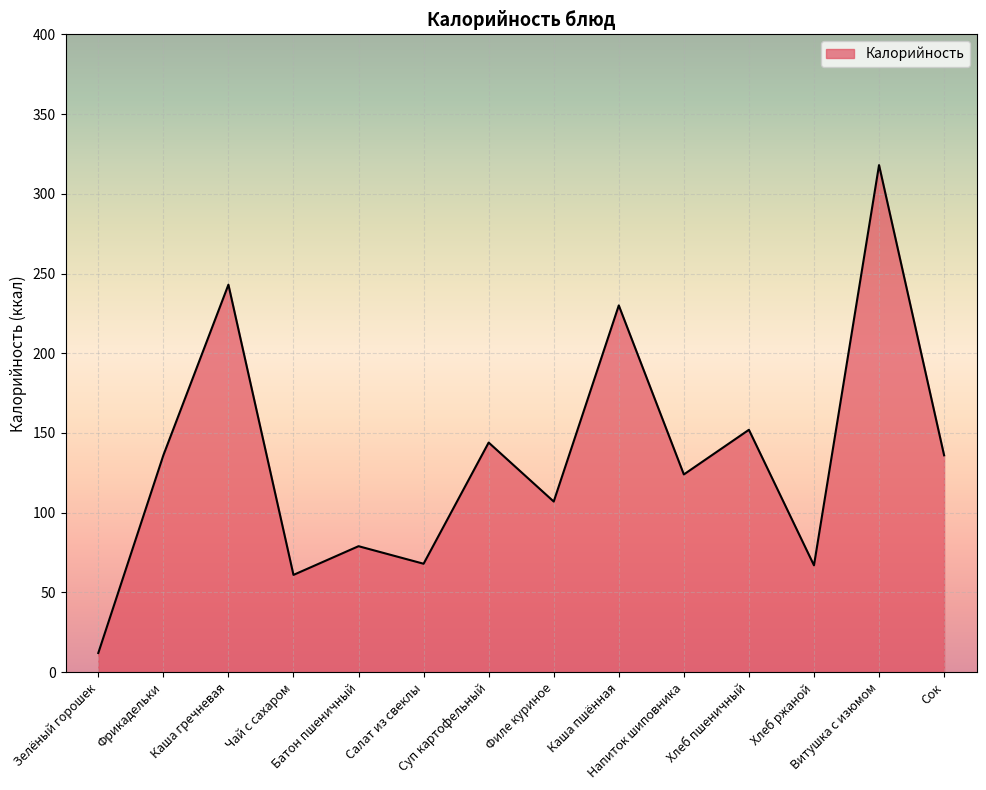

What is the difference between the maximum and minimum values?

306